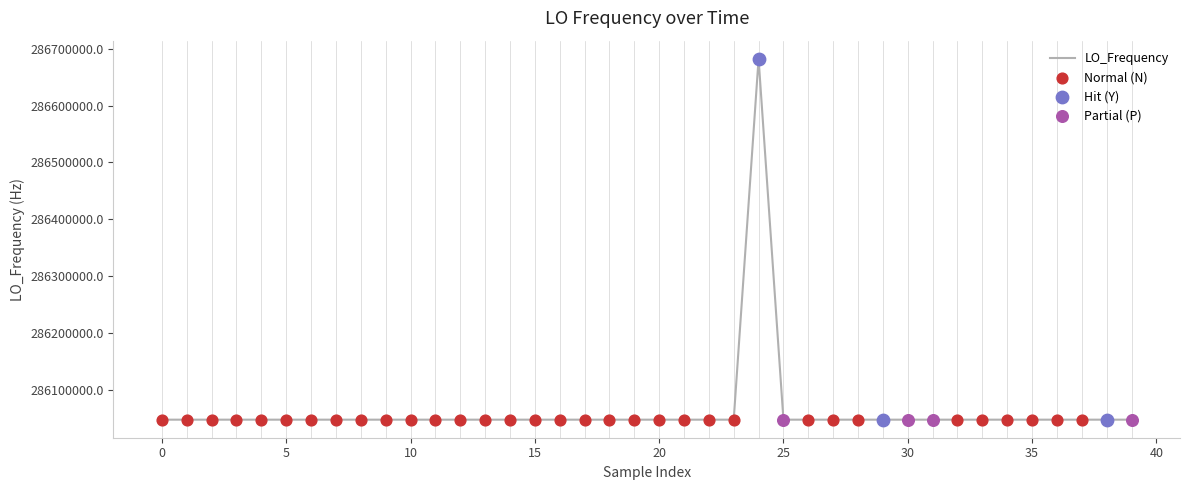

What is the difference between the maximum and minimum values?

635708.8